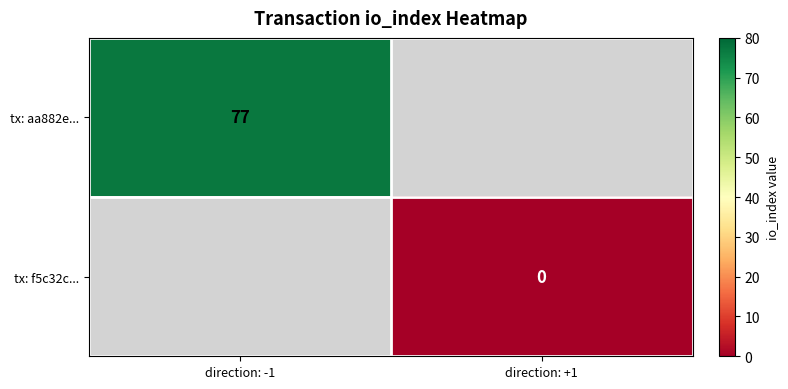

At how many categories does at least one series exceed 45?

1